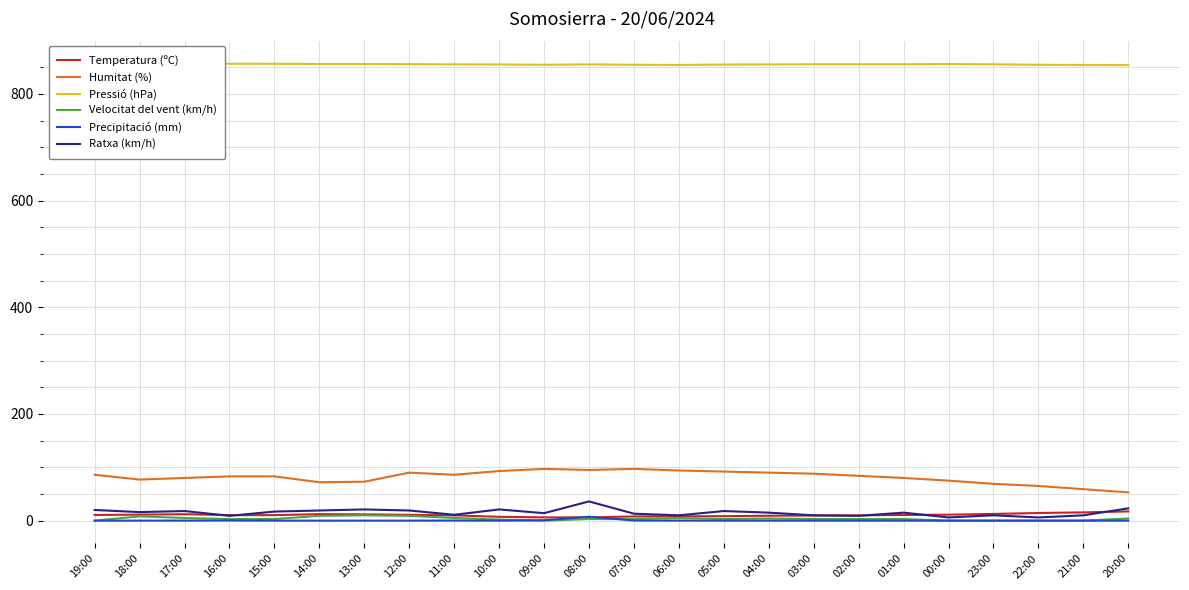

The Temperatura (ºC) series shows 11.3 at 18:00. True or false?

True